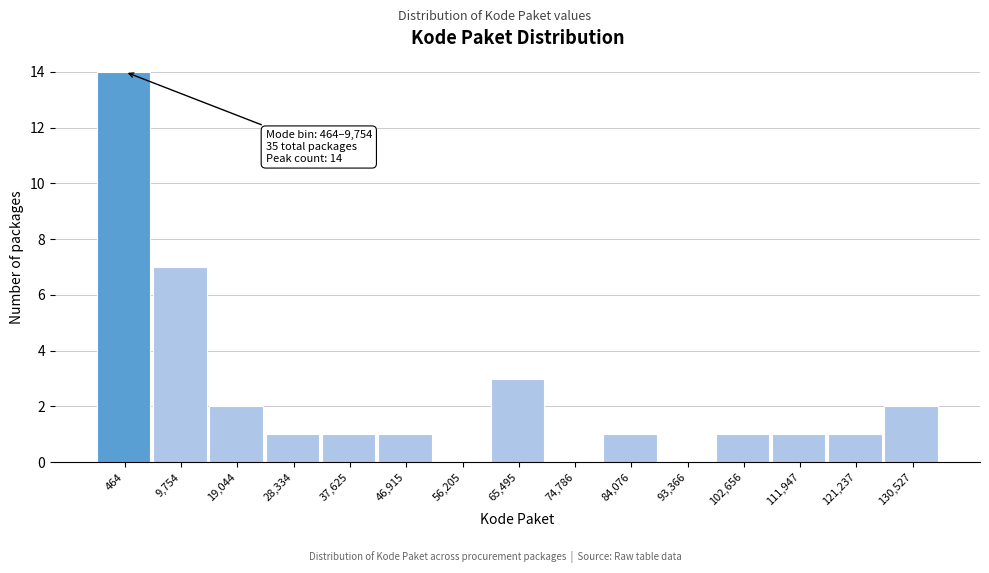

Reading left to right, what are all the values shown in this chart?

464=14	9,754=7	19,044=2	28,334=1	37,625=1	46,915=1	56,205=0	65,495=3	74,786=0	84,076=1	93,366=0	102,656=1	111,947=1	121,237=1	130,527=2